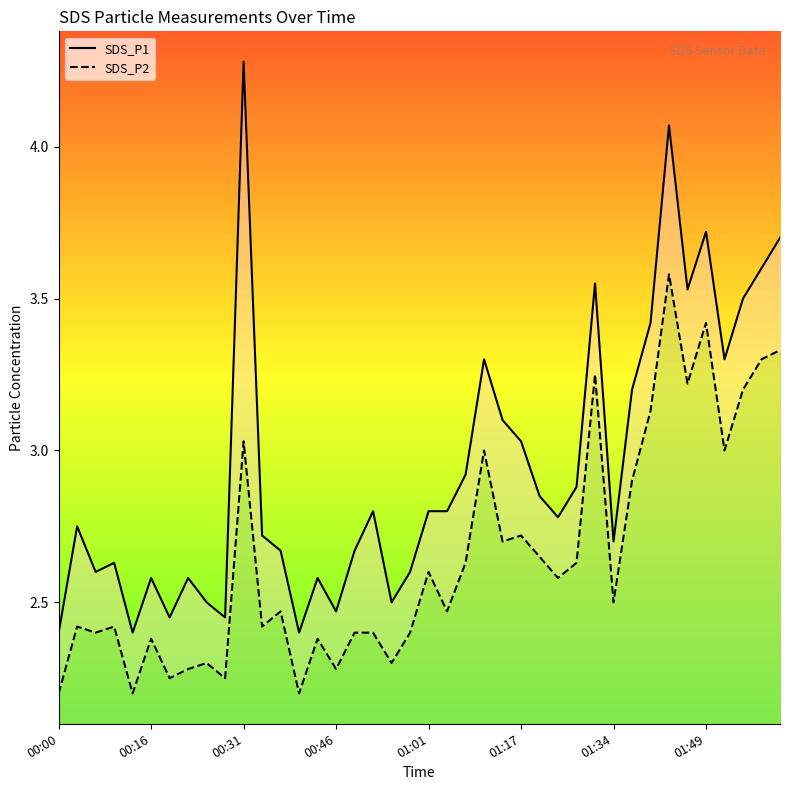

True or false: SDS_P1 and SDS_P2 intersect in this chart.

False